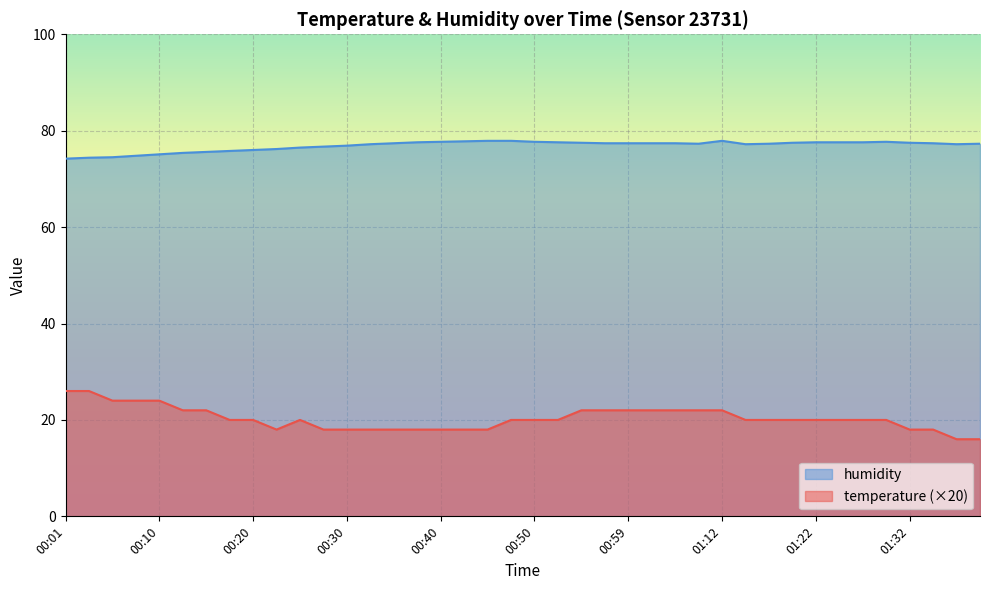

Count the number of categories in the chart.

40